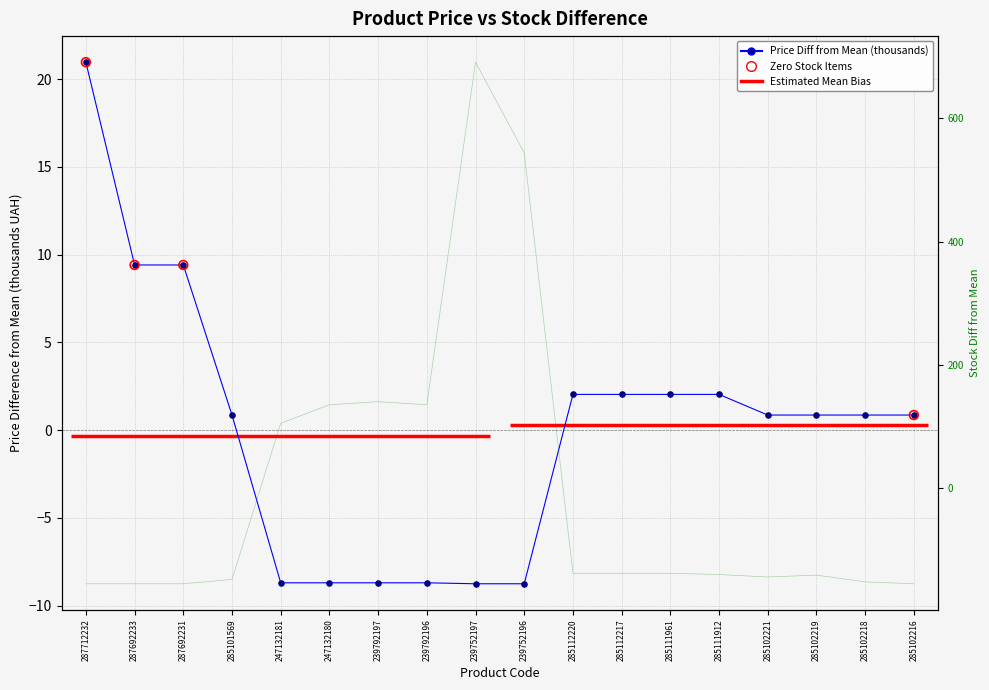

Which series reaches the minimum Y coordinate?

Залишок